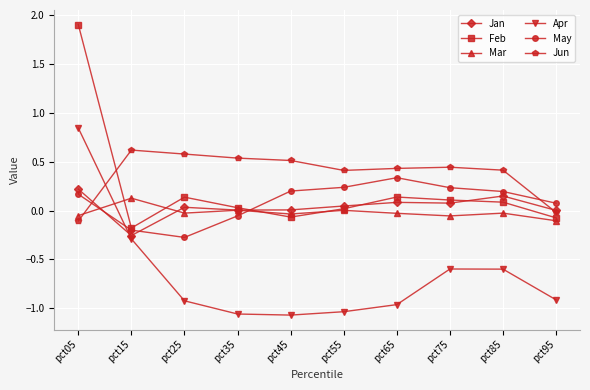

What is the total value across all series at pct15?

-0.2